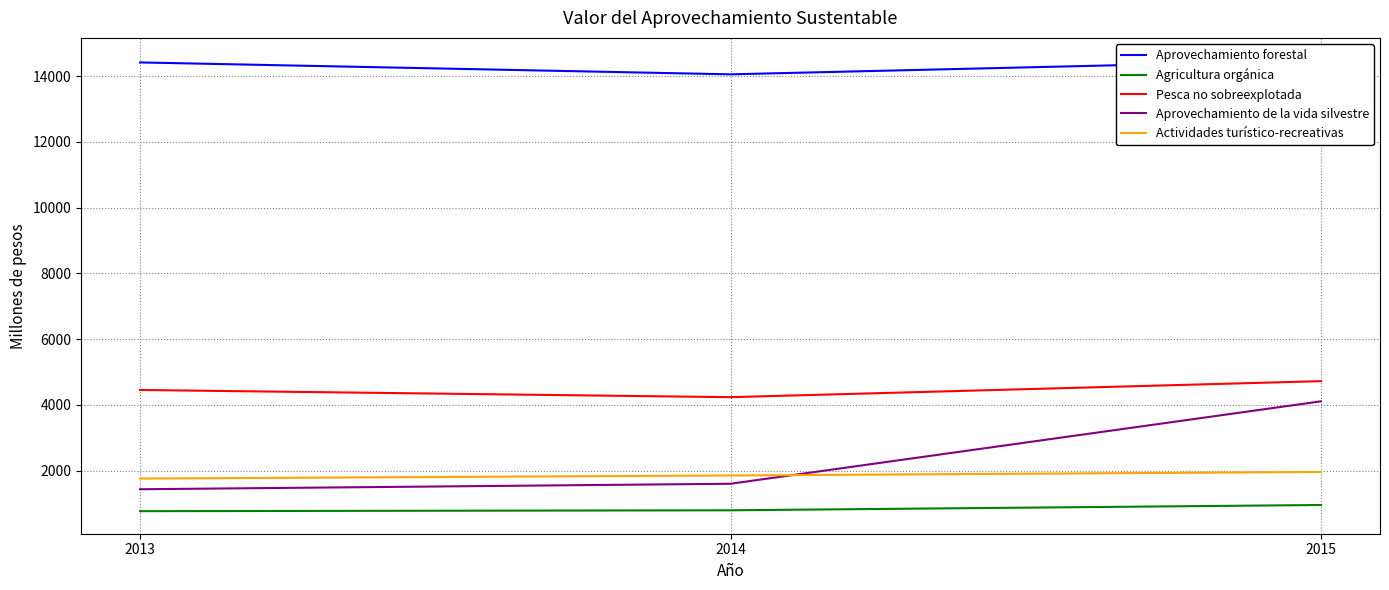

How many values in the Agricultura orgánica series are below 797?

1